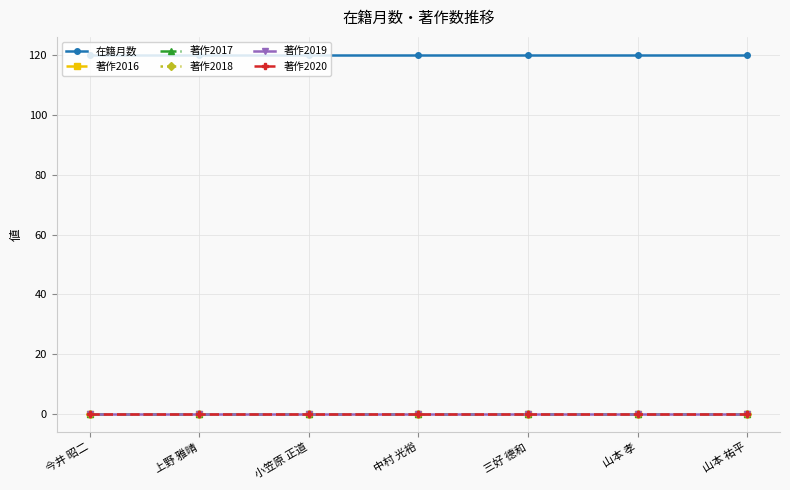

How many lines are shown in the chart?

6